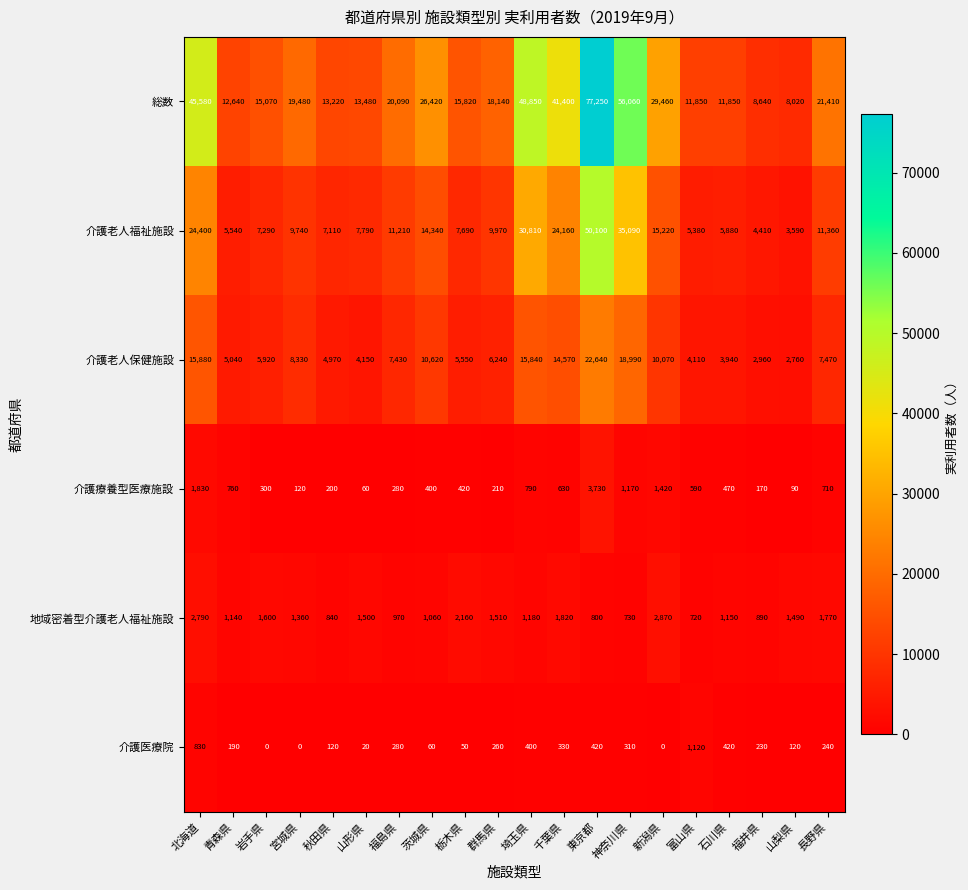

How many categories are shown in the chart?

20